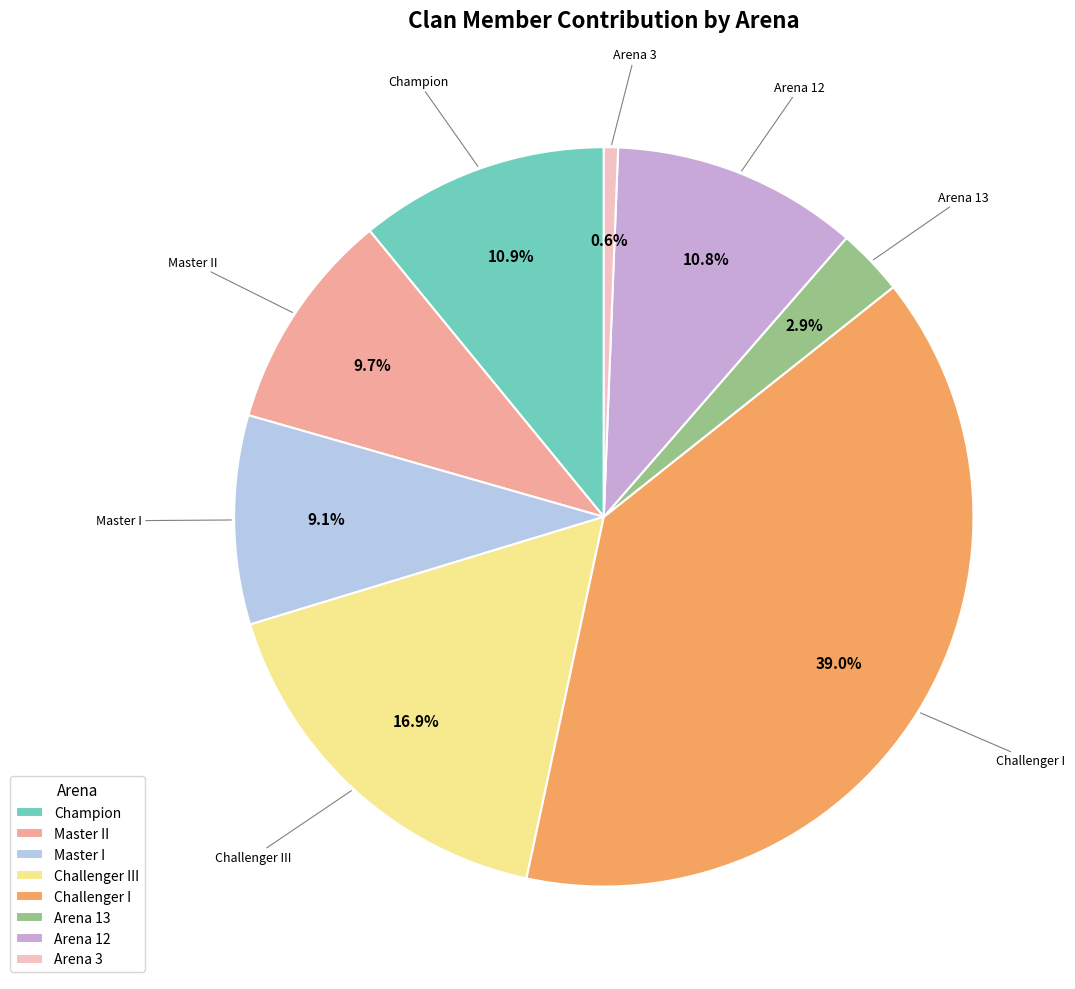

Is Arena 12 the majority of the pie?

No